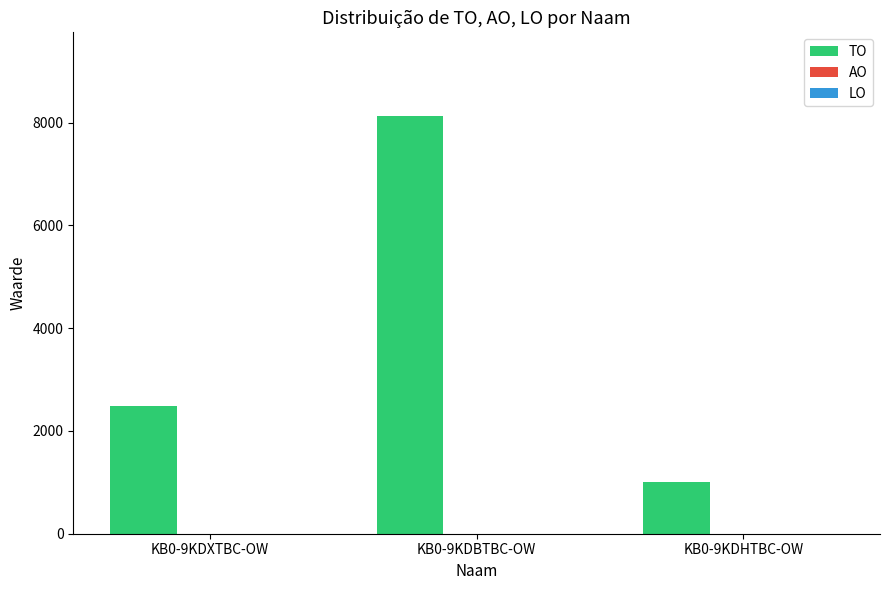

Rank the categories by value from highest to lowest.

KB0-9KDBTBC-OW, KB0-9KDXTBC-OW, KB0-9KDHTBC-OW